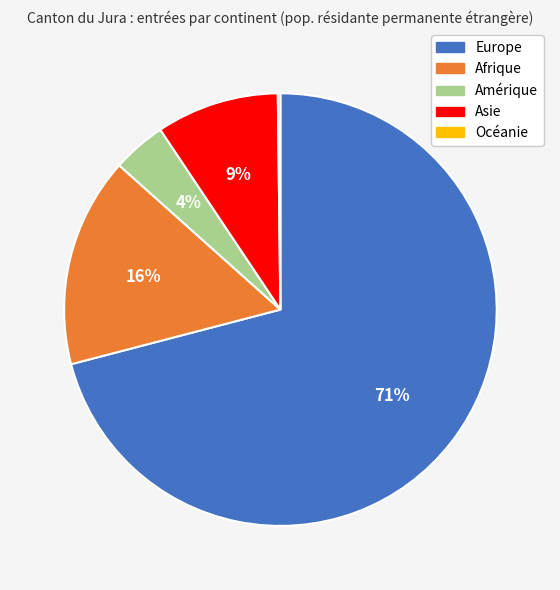

Is there a majority slice in this chart?

Yes